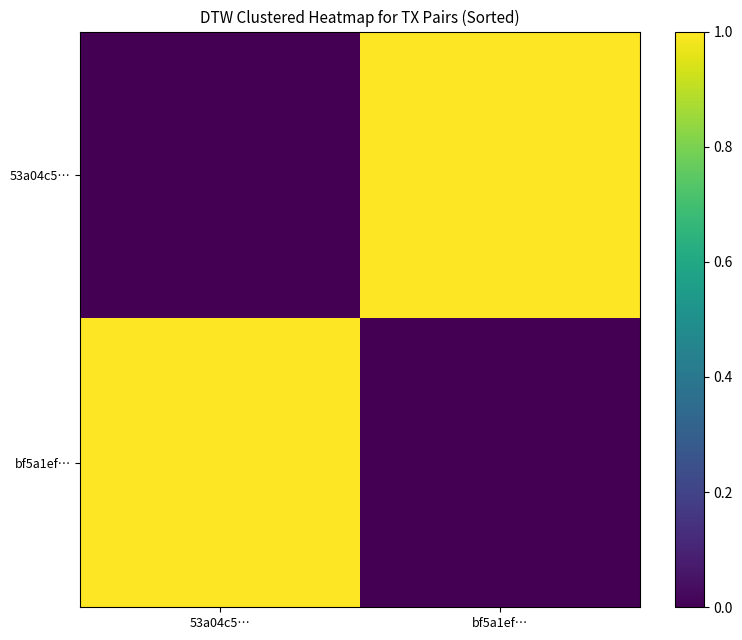

Reading right to left, extract all data points from this chart.

53a04c5…: bf5a1ef…=1	53a04c5…=0
bf5a1ef…: bf5a1ef…=0	53a04c5…=1